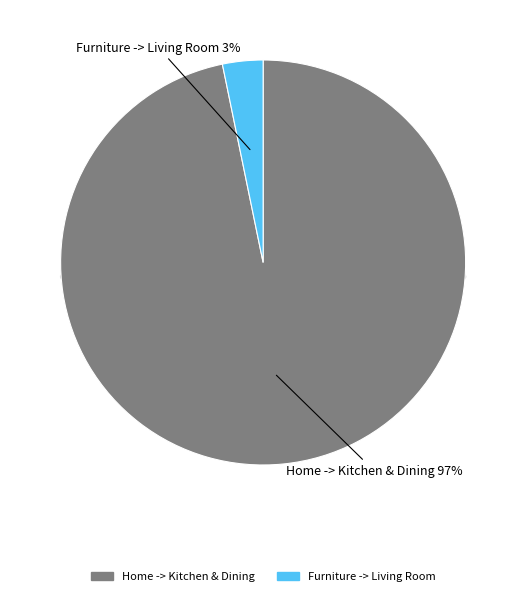

What is the smallest slice in the pie chart?

Furniture -> Living Room